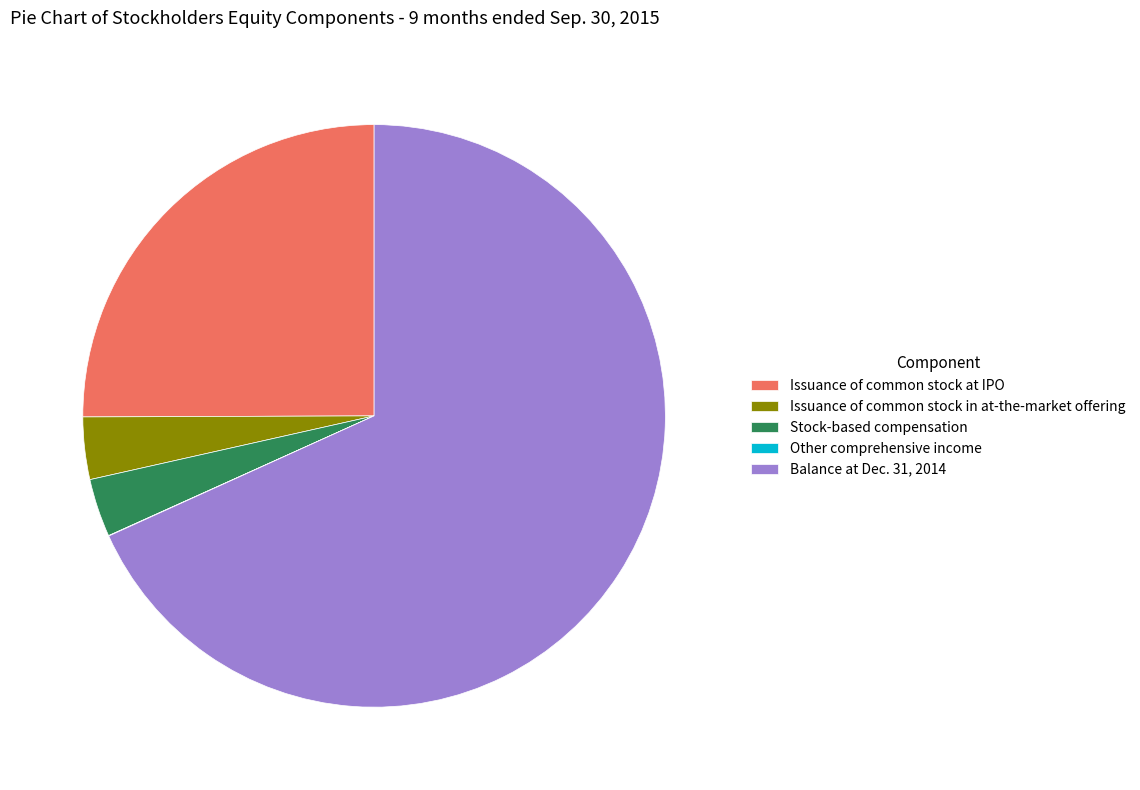

The Balance at Dec. 31, 2014 slice represents 68% of the pie. True or false?

True